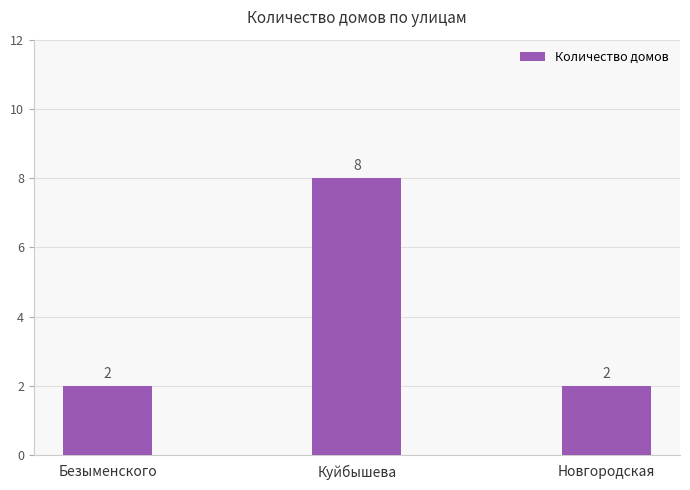

What position from the right is Куйбышева?

2